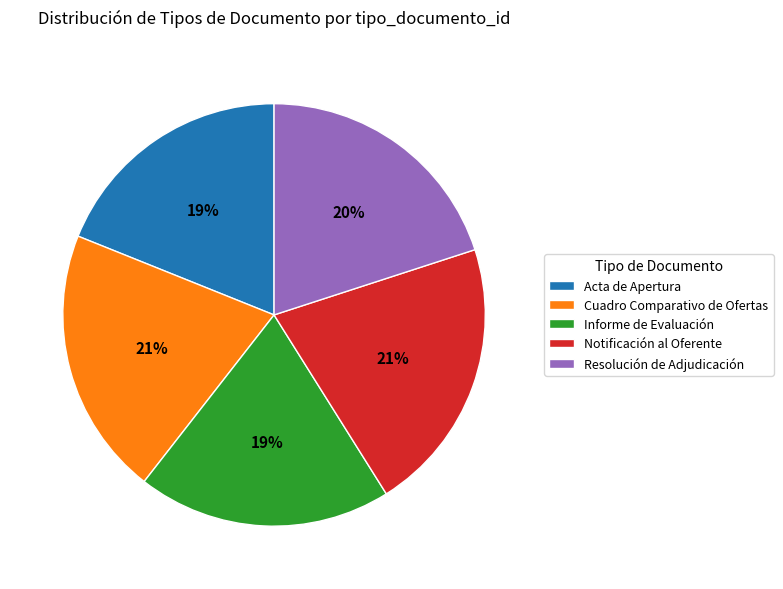

Is there a majority slice in this chart?

No